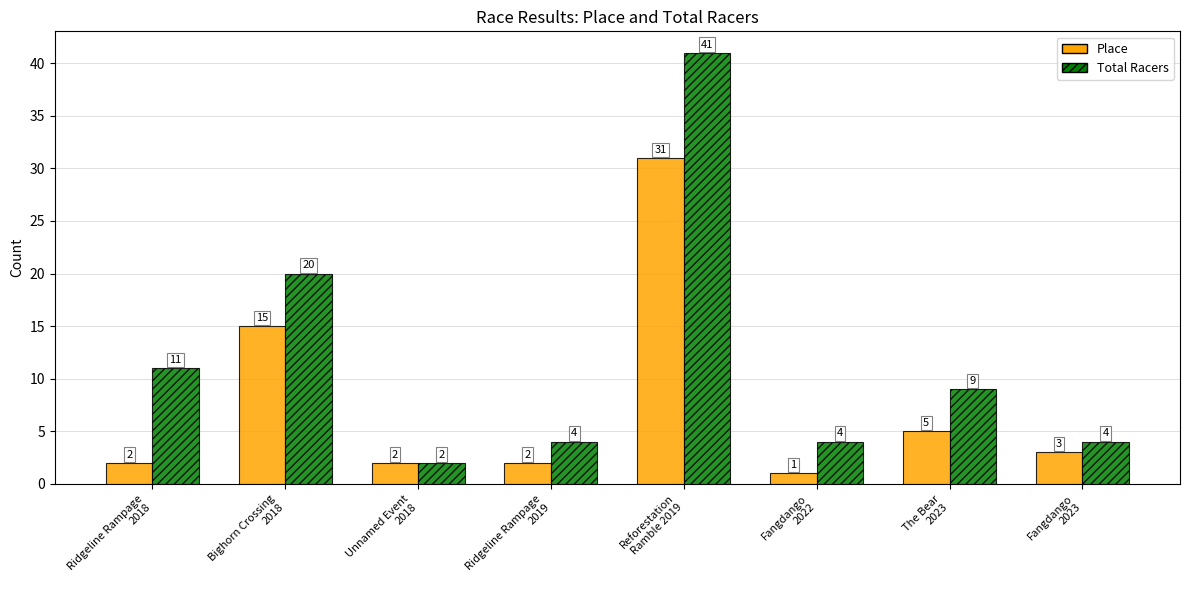

How many groups of bars are there?

8